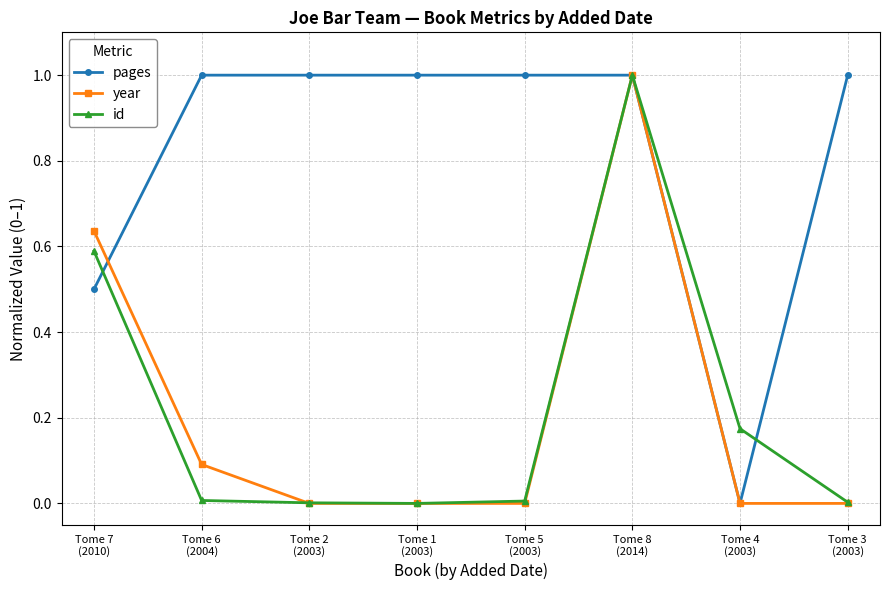

What is the maximum value for id?

1.0